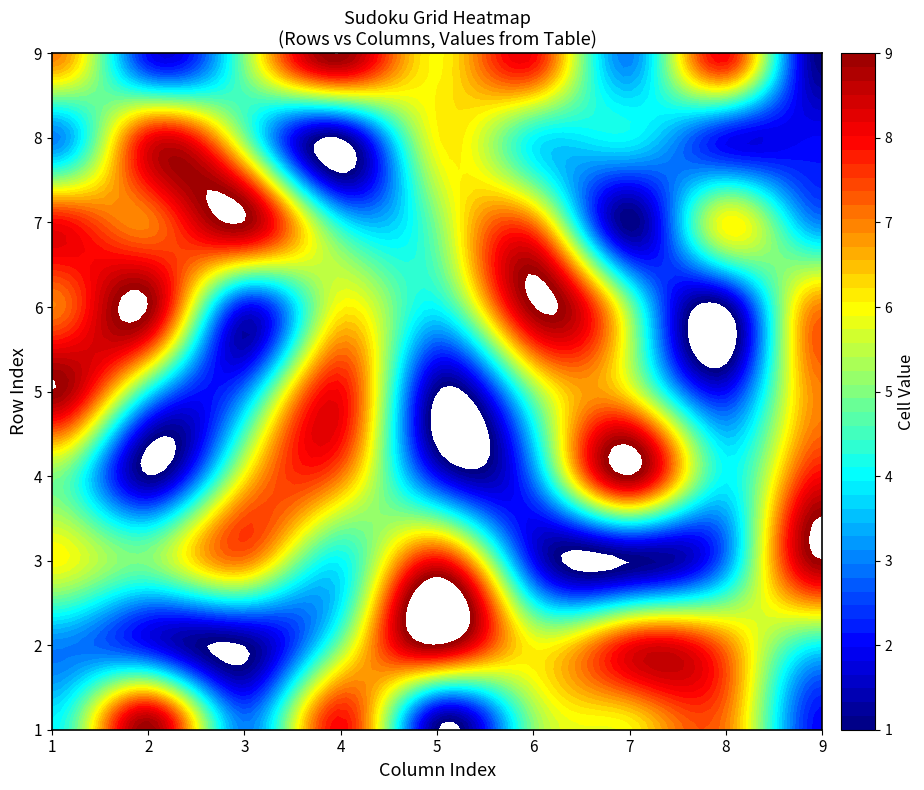

What is the average value of the 9 series?

5